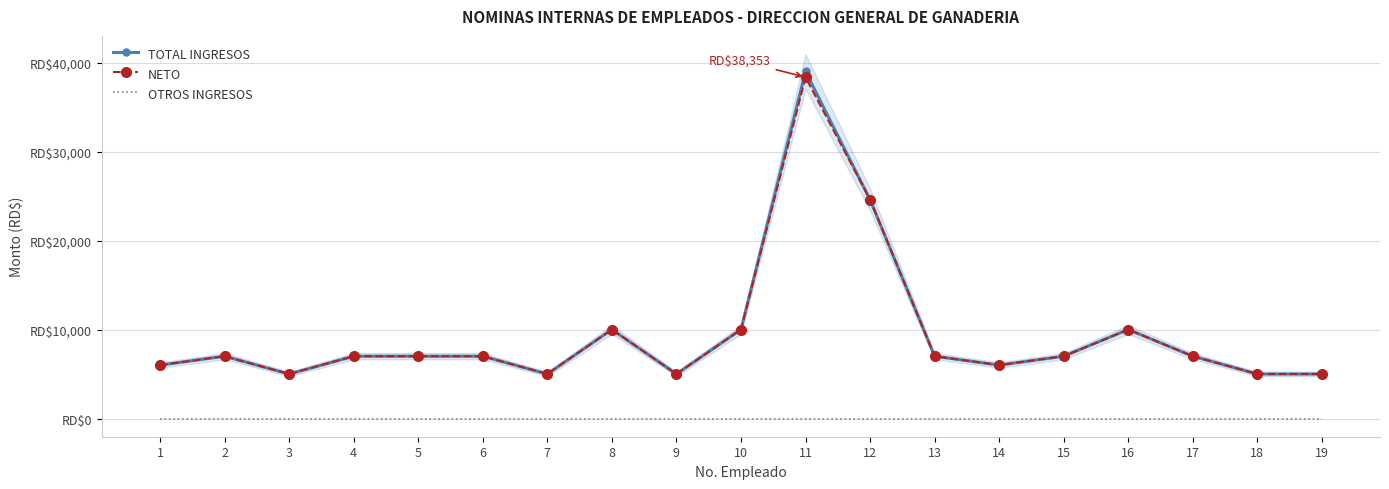

True or false: NETO and TOTAL INGRESOS cross at least once.

False